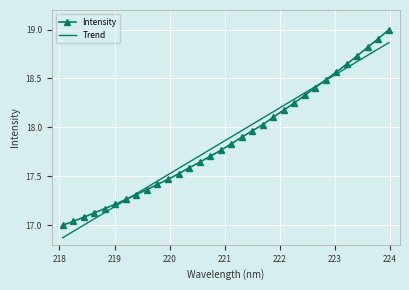

True or false: Intensity has more than 0 points higher than both neighbors.

False